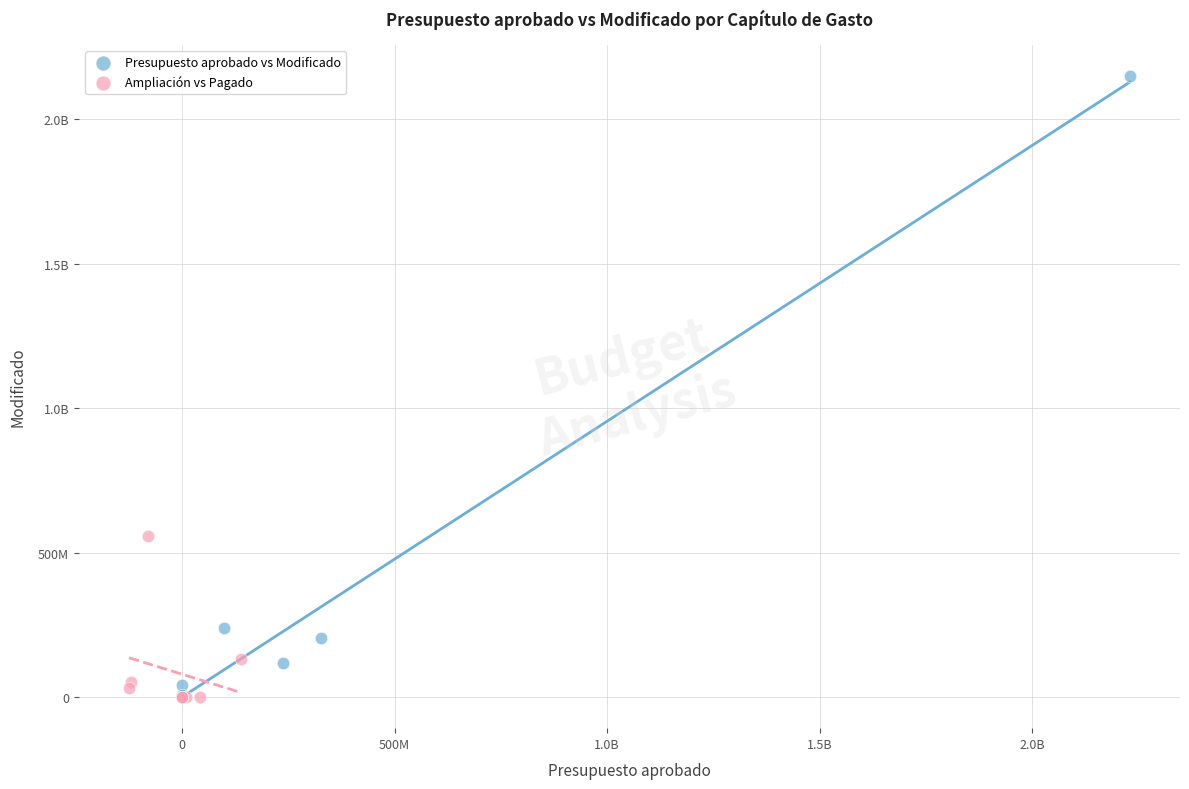

What are all the series names shown in the legend?

Presupuesto aprobado vs Modificado, Ampliación vs Pagado